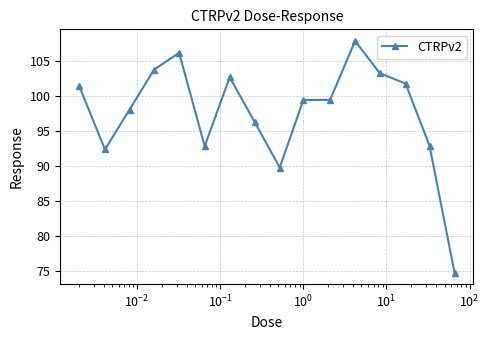

True or false: there are more than 0 points higher than both neighbors.

True